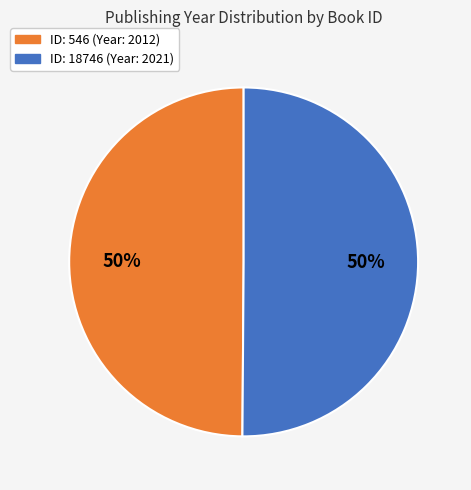

To the nearest percent, what is the average slice percentage?

50%